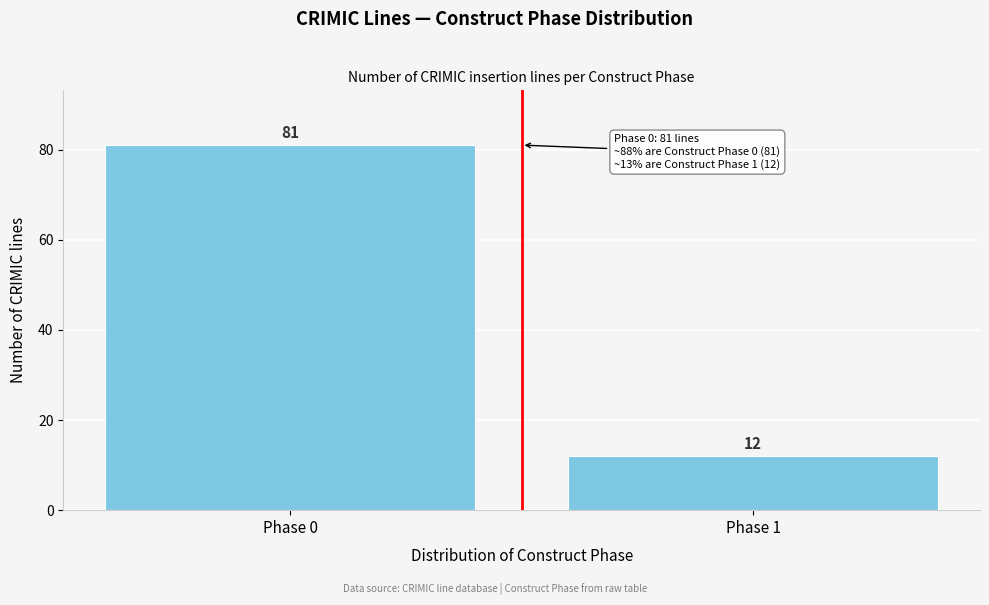

Reading left to right, list all the values displayed in this chart.

81	12